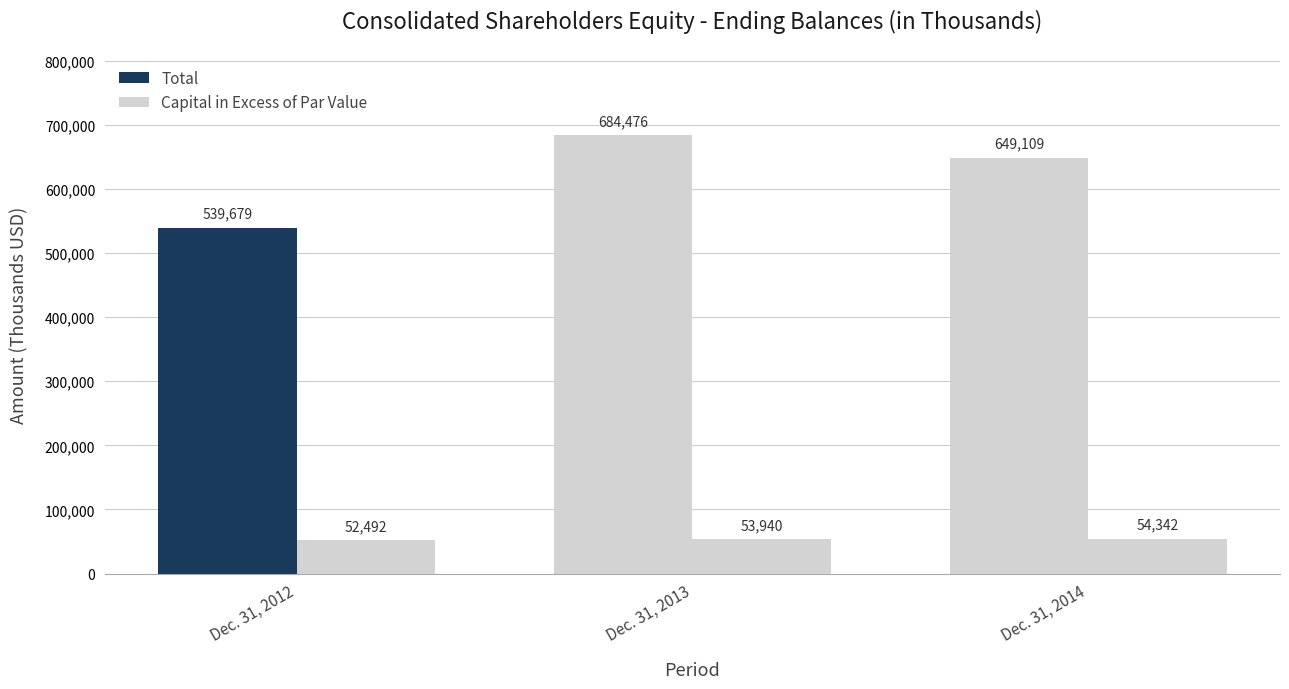

How many values in the Total series are below 649109?

1